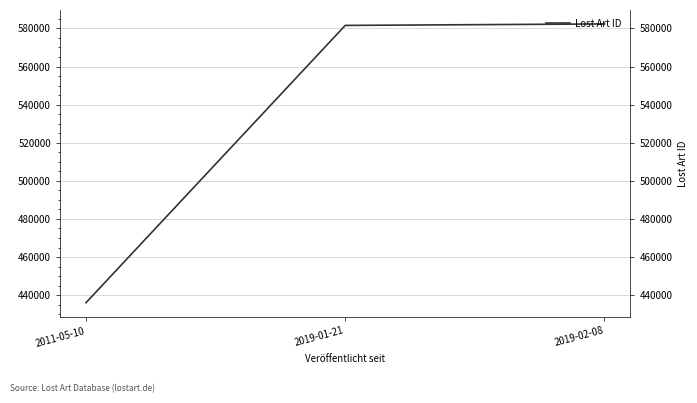

What is the value of the 2nd point from the left?

581570.5